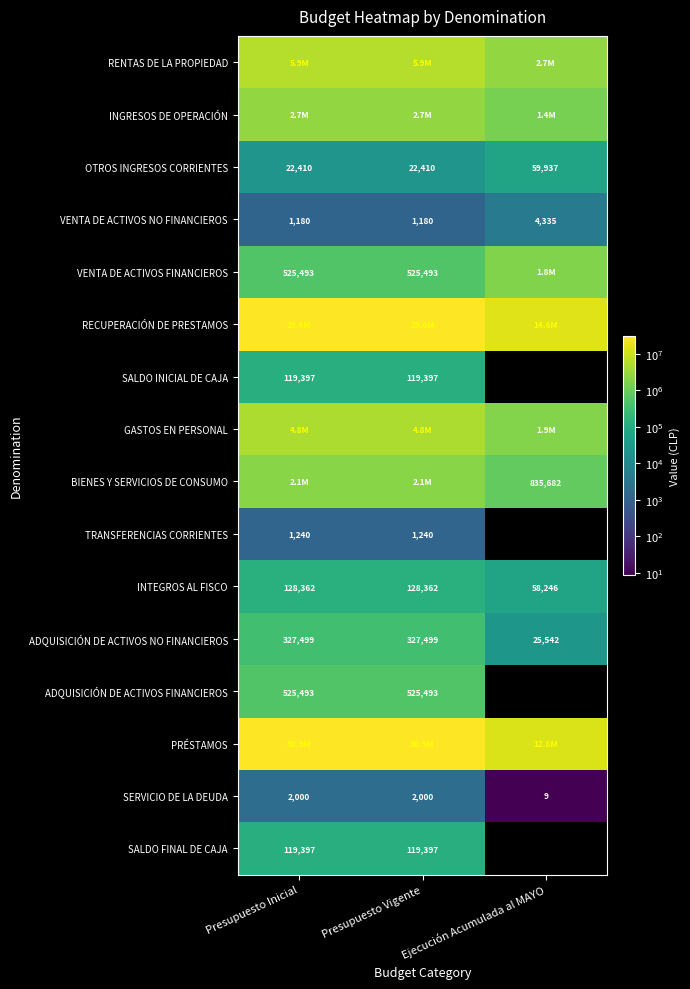

At which label is ADQUISICIÓN DE ACTIVOS NO FINANCIEROS closest to 176520?

Ejecución Acumulada al MAYO